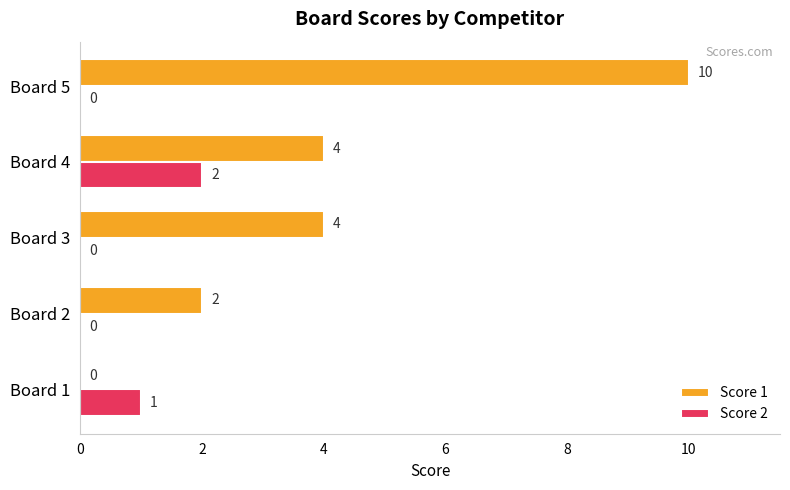

What is the sum of all Score 2 values?

3